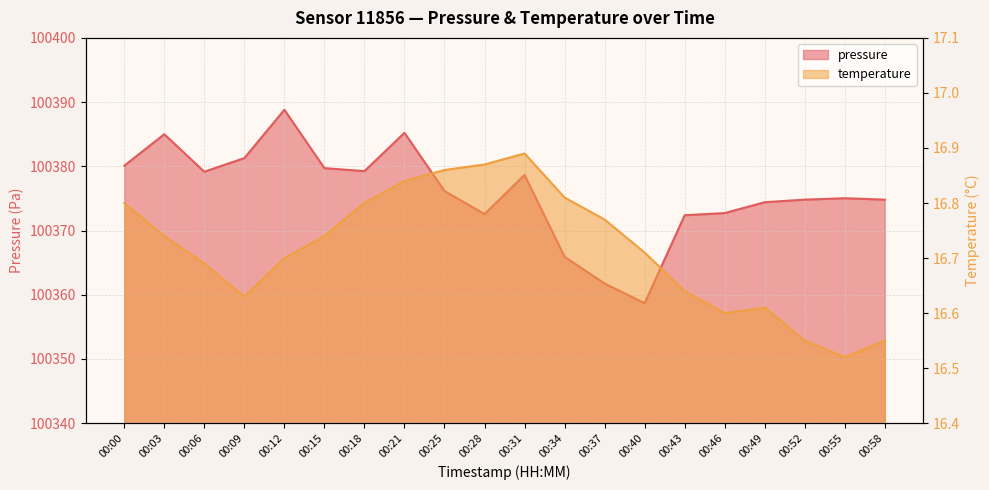

At how many categories does at least one series exceed 31141?

20